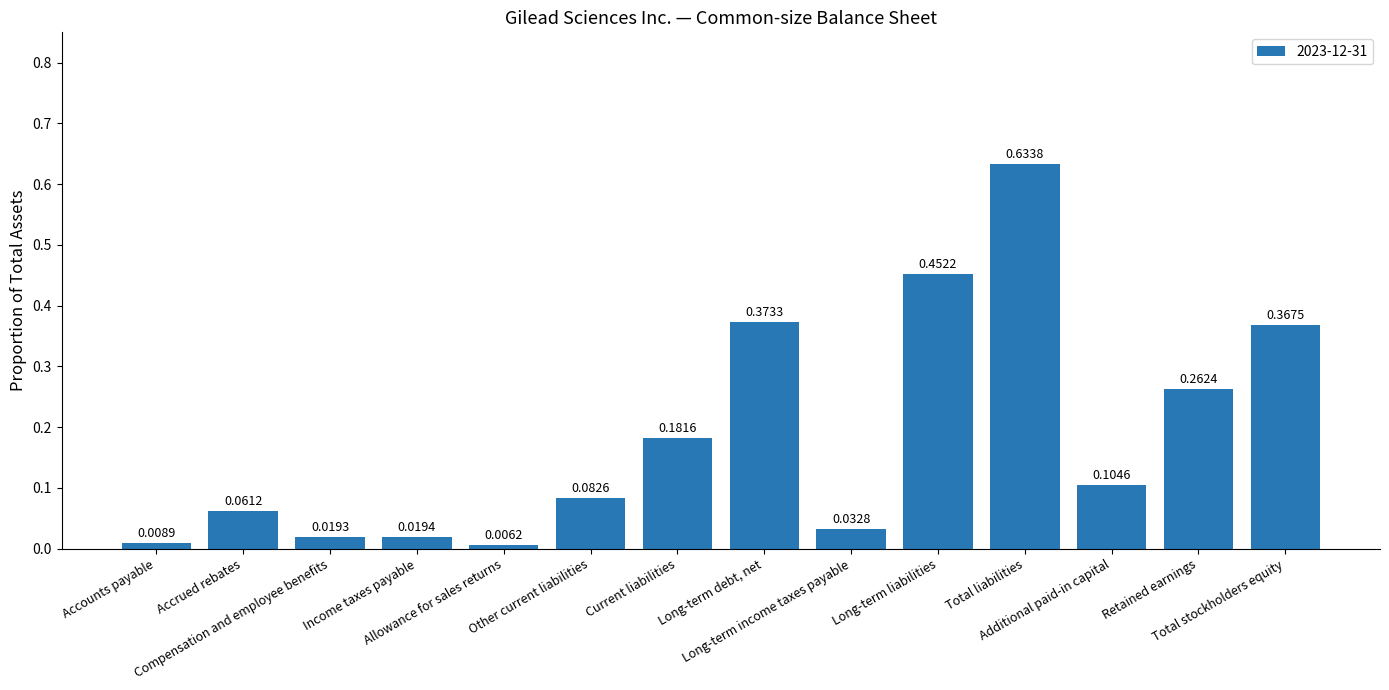

What is the sum of all values?

2.6